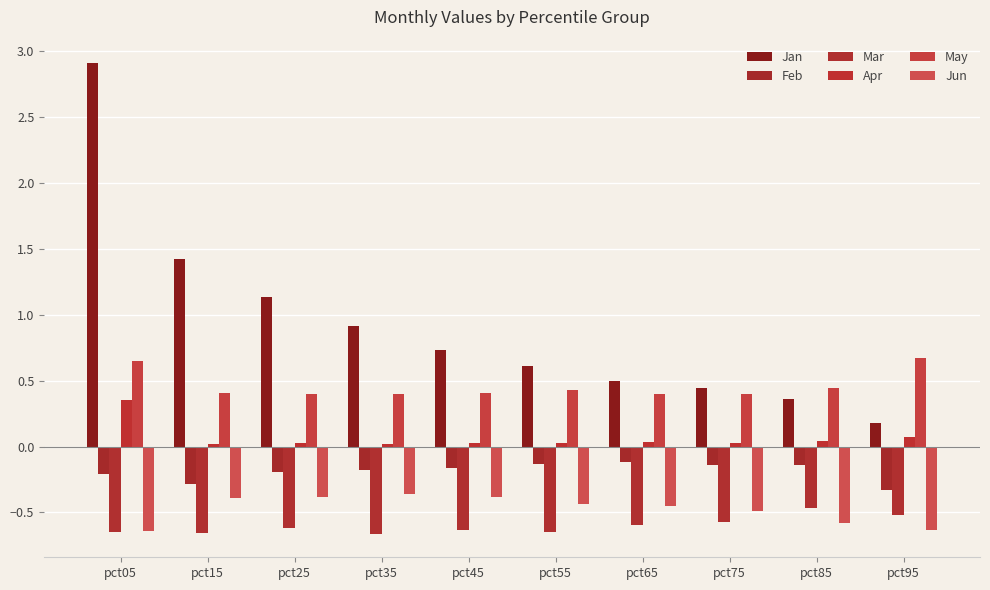

At how many categories does at least one series exceed 2?

1